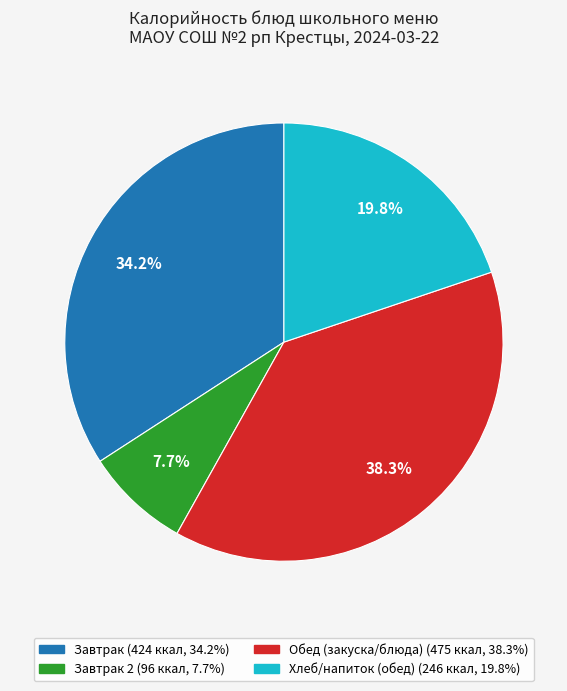

Is there a majority slice in this chart?

No